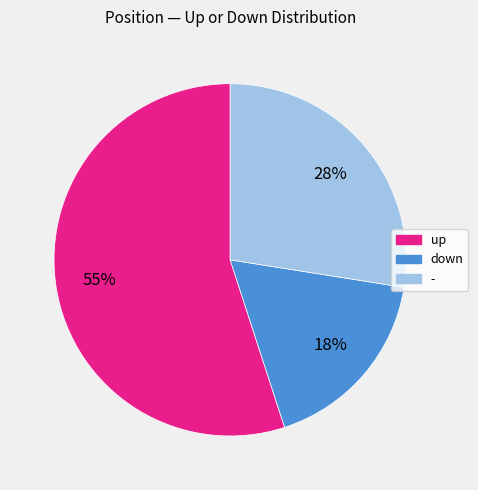

Count the number of slices in the pie.

3